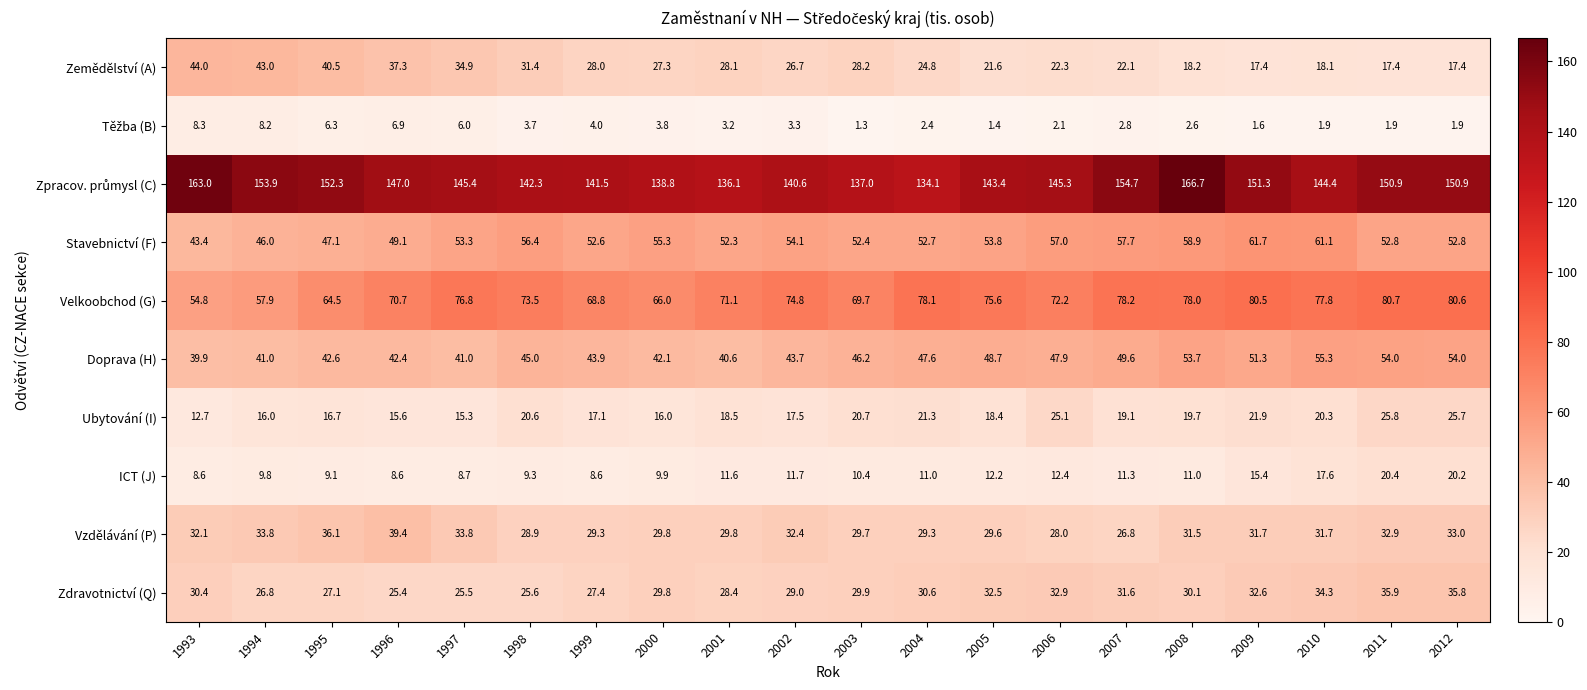

Where is Zdravotnictví (Q) nearest to the value 30?

2003